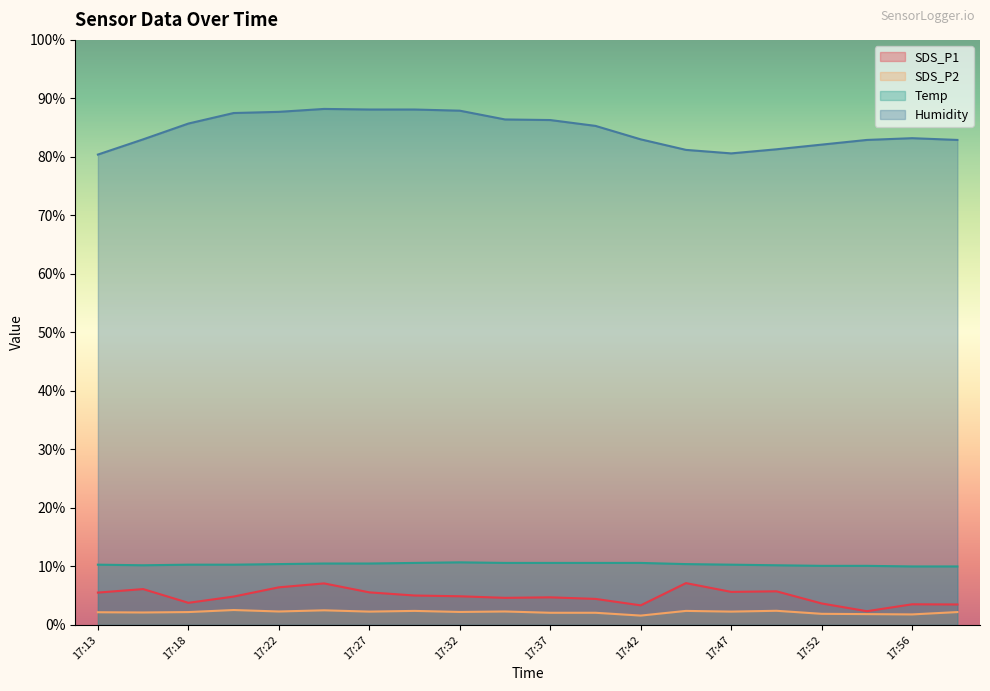

At which category does SDS_P1 reach its first local peak?

17:15